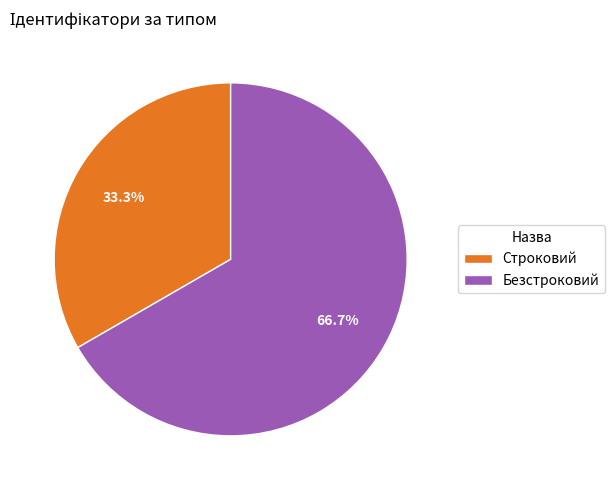

Which category accounts for the majority?

Безстроковий